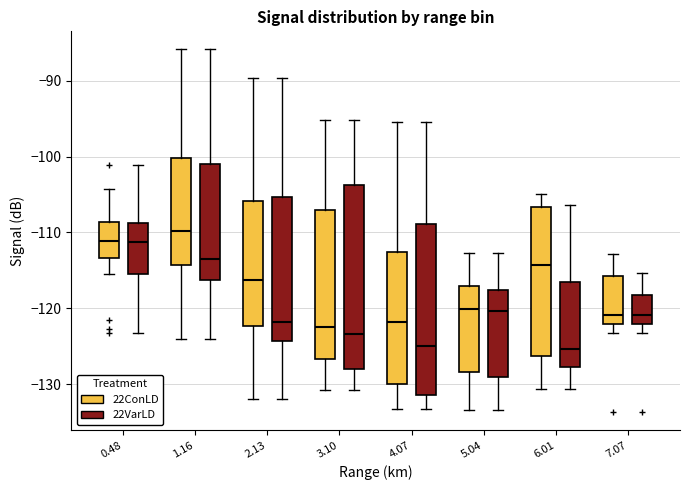

Reading left to right, read every box against the y-axis: the position of its median line, the range the box covers, and the ends of its whiskers. The values are not printed on the chart, so give them approximately, as read against the axis.

0.48 (22ConLD): median -111, box -113 to -109, whiskers -115 to -104
0.48 (22VarLD): median -111, box -115 to -109, whiskers -123 to -101
1.16 (22ConLD): median -110, box -114 to -100, whiskers -124 to -86
1.16 (22VarLD): median -113, box -116 to -101, whiskers -124 to -86
2.13 (22ConLD): median -116, box -122 to -106, whiskers -132 to -90
2.13 (22VarLD): median -122, box -124 to -105, whiskers -132 to -90
3.10 (22ConLD): median -122, box -127 to -107, whiskers -131 to -95
3.10 (22VarLD): median -123, box -128 to -104, whiskers -131 to -95
4.07 (22ConLD): median -122, box -130 to -113, whiskers -133 to -95
4.07 (22VarLD): median -125, box -131 to -109, whiskers -133 to -95
5.04 (22ConLD): median -120, box -128 to -117, whiskers -133 to -113
5.04 (22VarLD): median -120, box -129 to -118, whiskers -133 to -113
6.01 (22ConLD): median -114, box -126 to -107, whiskers -131 to -105
6.01 (22VarLD): median -125, box -128 to -116, whiskers -131 to -106
7.07 (22ConLD): median -121, box -122 to -116, whiskers -123 to -113
7.07 (22VarLD): median -121, box -122 to -118, whiskers -123 to -115